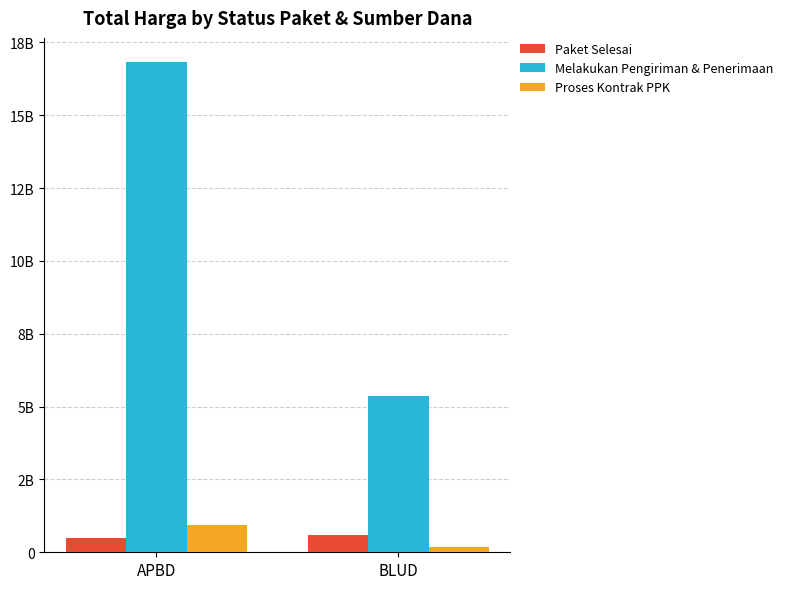

What are all the series names shown in the legend?

Paket Selesai, Melakukan Pengiriman & Penerimaan, Proses Kontrak PPK